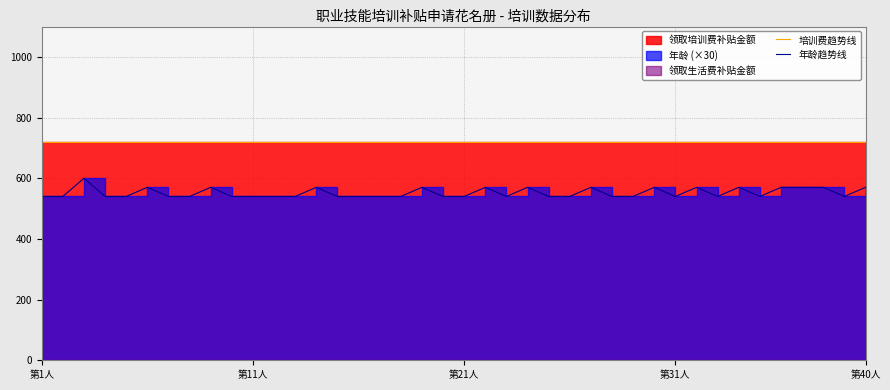

True or false: 年龄趋势线 and 培训费趋势线 intersect in this chart.

False